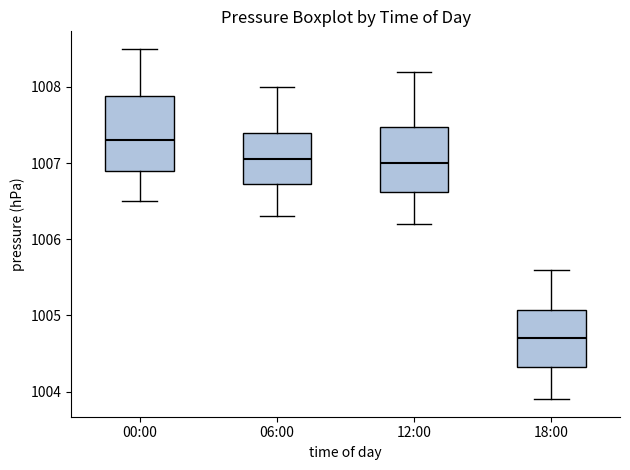

Reading left to right, read every box against the y-axis: the position of its median line, the range the box covers, and the ends of its whiskers. The values are not printed on the chart, so give them approximately, as read against the axis.

00:00: median 1007.3, box 1006.9 to 1007.9, whiskers 1006.5 to 1008.5
06:00: median 1007.1, box 1006.7 to 1007.4, whiskers 1006.3 to 1008.0
12:00: median 1007.0, box 1006.6 to 1007.5, whiskers 1006.2 to 1008.2
18:00: median 1004.7, box 1004.3 to 1005.1, whiskers 1003.9 to 1005.6